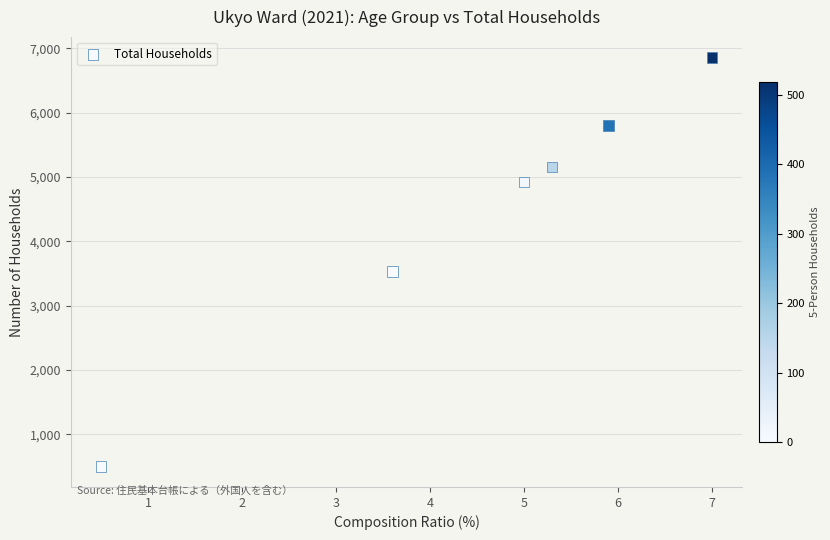

What is the range of Y values (max minus min)?

6356